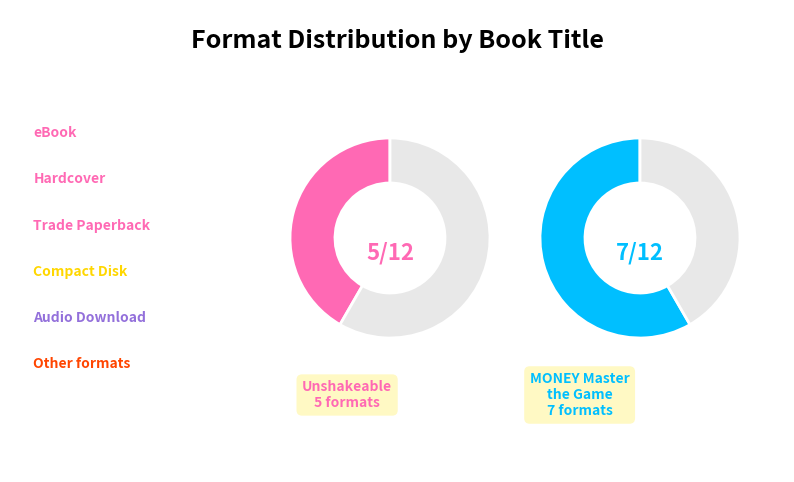

How much of the chart is everything except Other?

58.3%